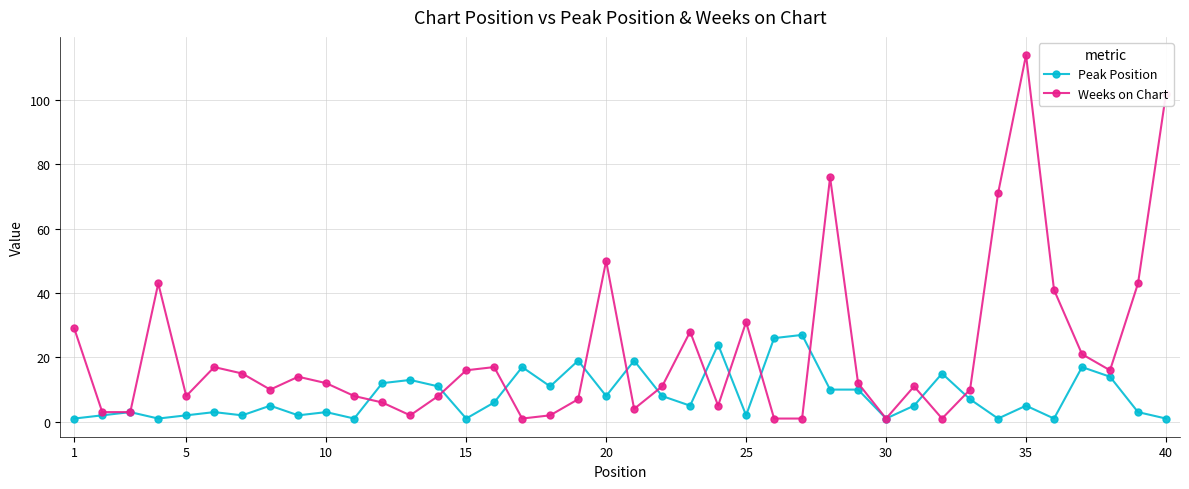

True or false: Weeks on Chart has more than 0 interior local peaks.

True